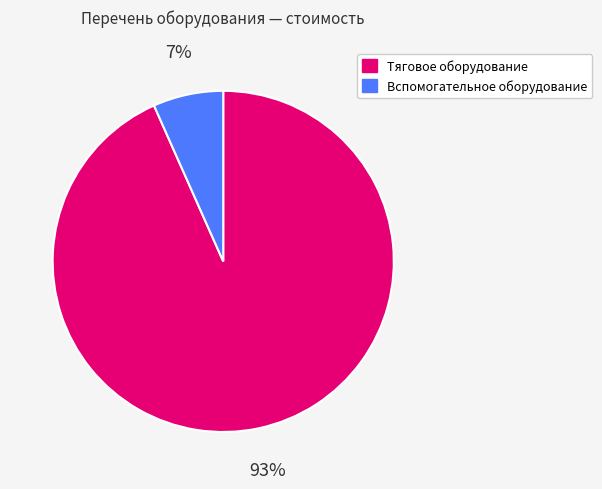

To the nearest percent, what is the average slice percentage?

50%